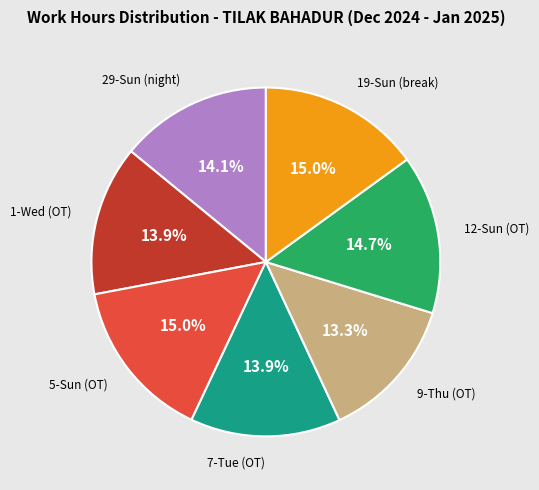

Is there any slice that represents more than half of the pie?

No